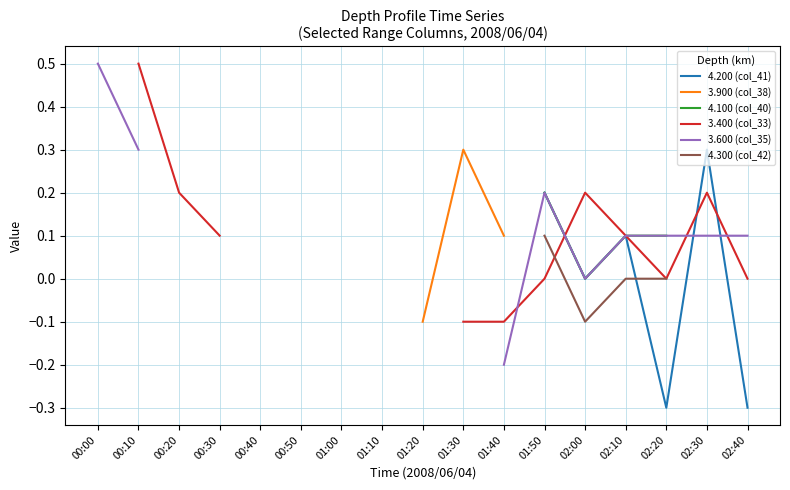

How many values in 3.900 (col_38) are below zero?

2